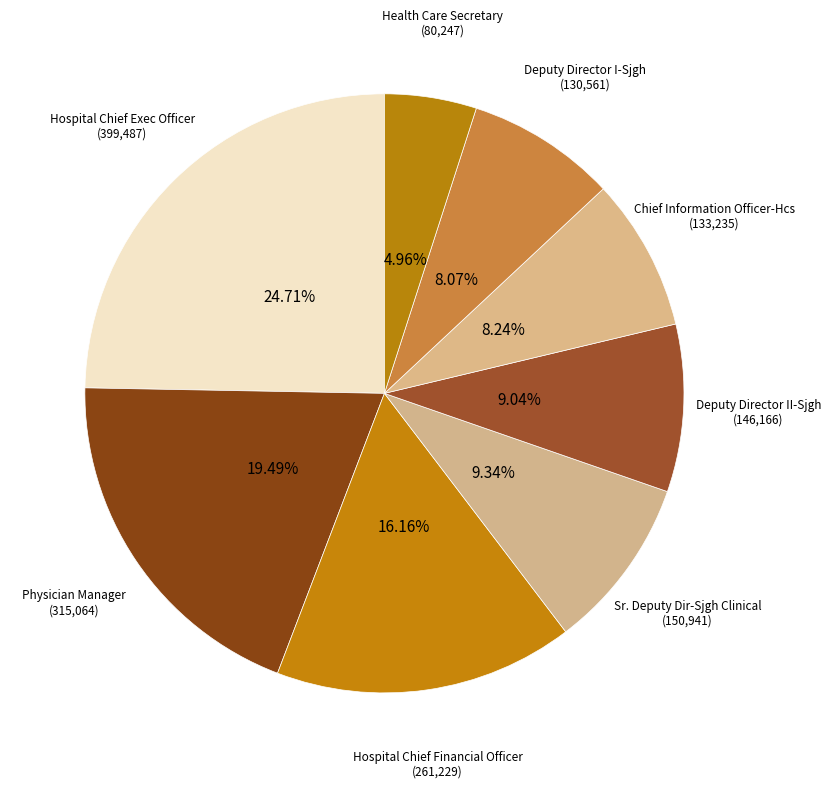

True or false: Hospital Chief Financial Officer accounts for 16% of the total.

True